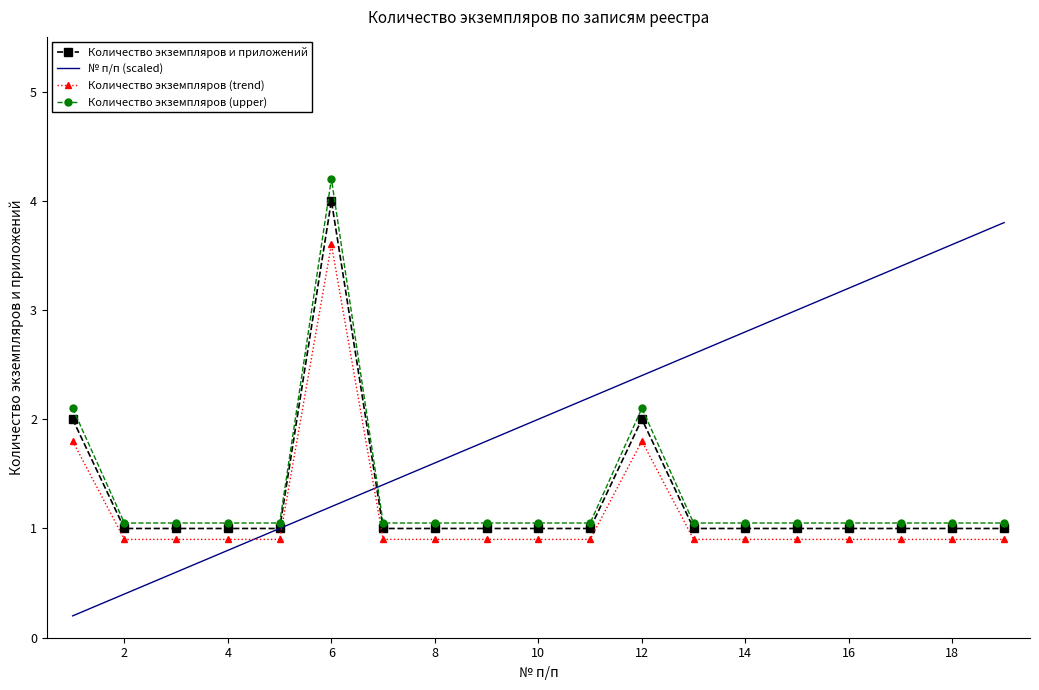

True or false: Количество экземпляров и приложений and Количество экземпляров (trend) intersect in this chart.

False